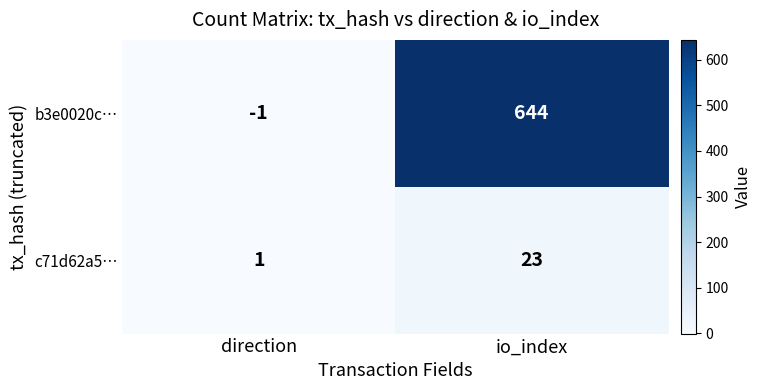

The b3e0020c… series shows 434 at io_index. True or false?

False